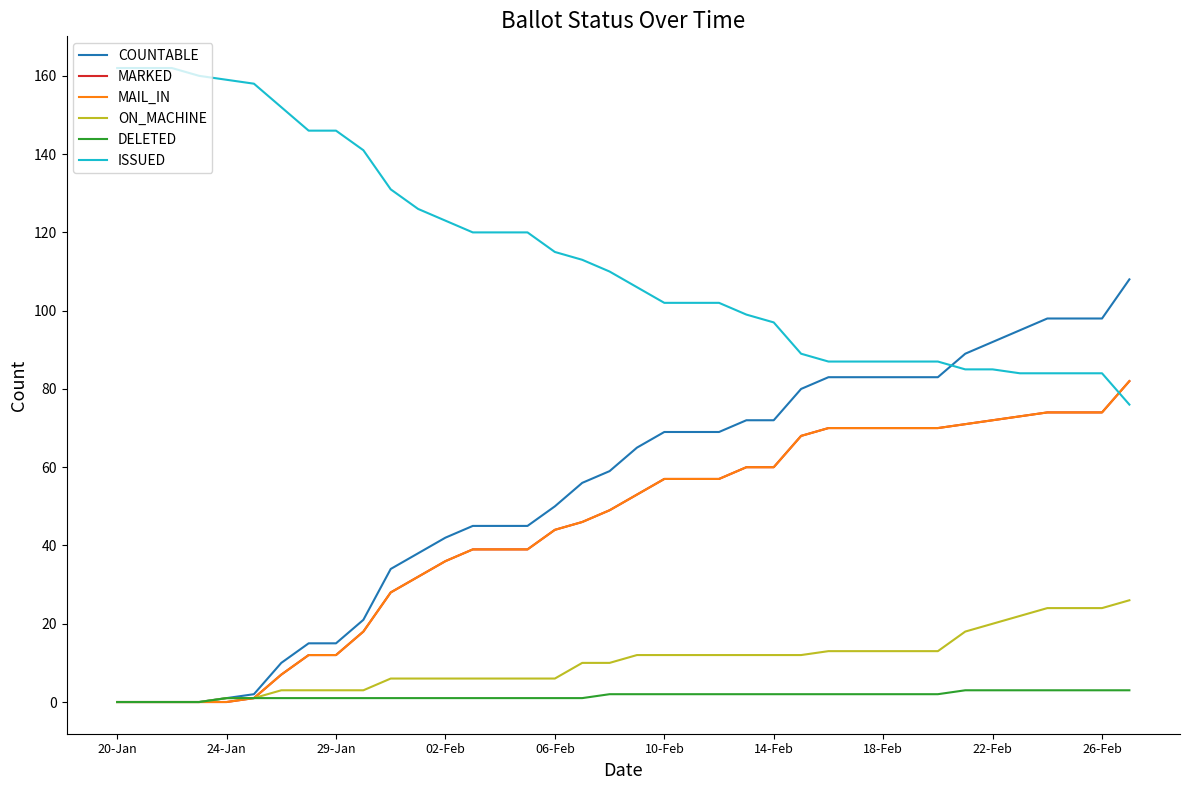

What is the value of the ISSUED point at the 31st from the left?

87